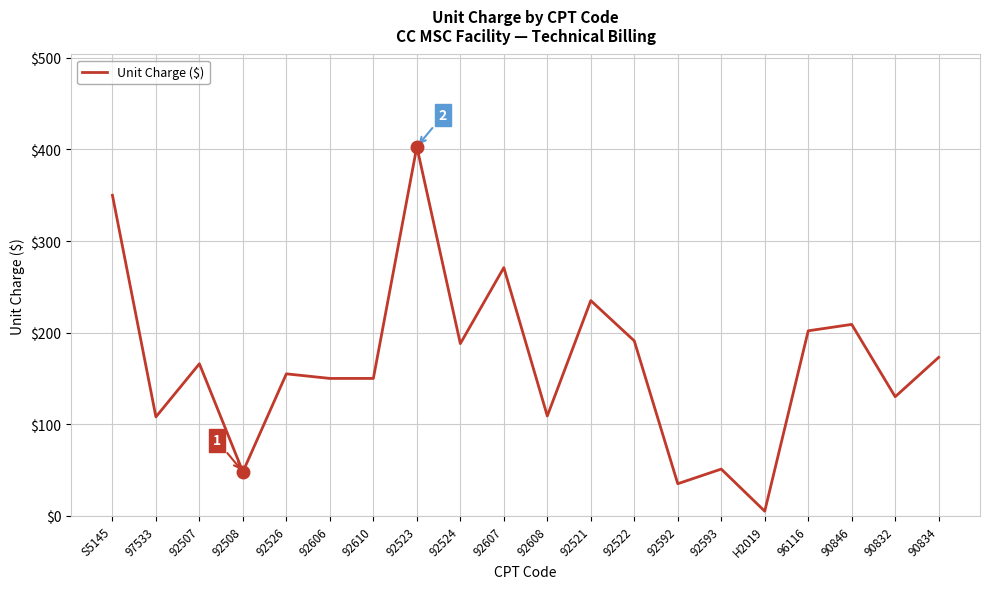

Approximately how many times larger is the value at 92521 compared to 97533?

2.2